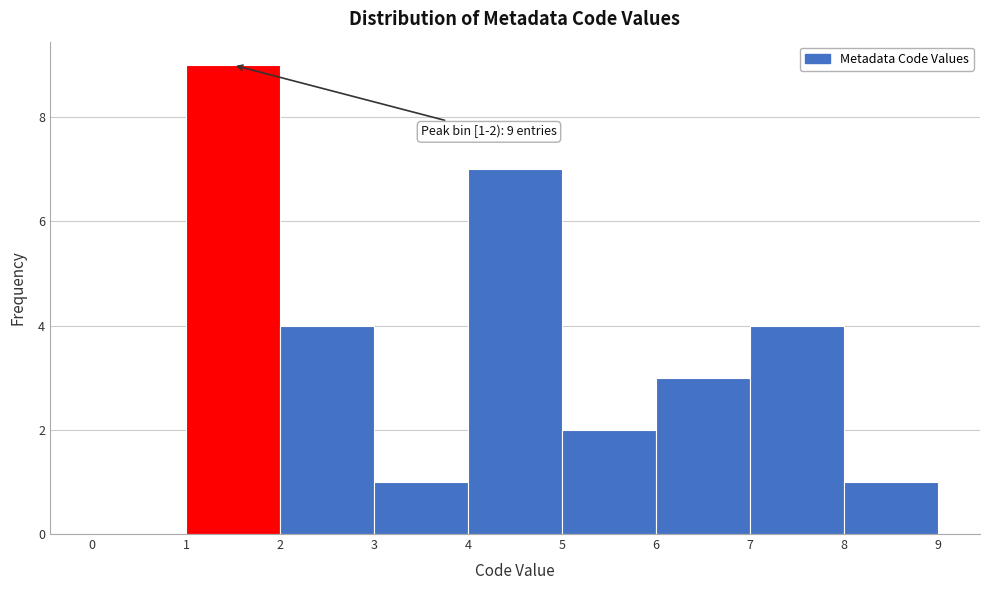

Over which range of the x-axis is the bar tallest?

1 to 2